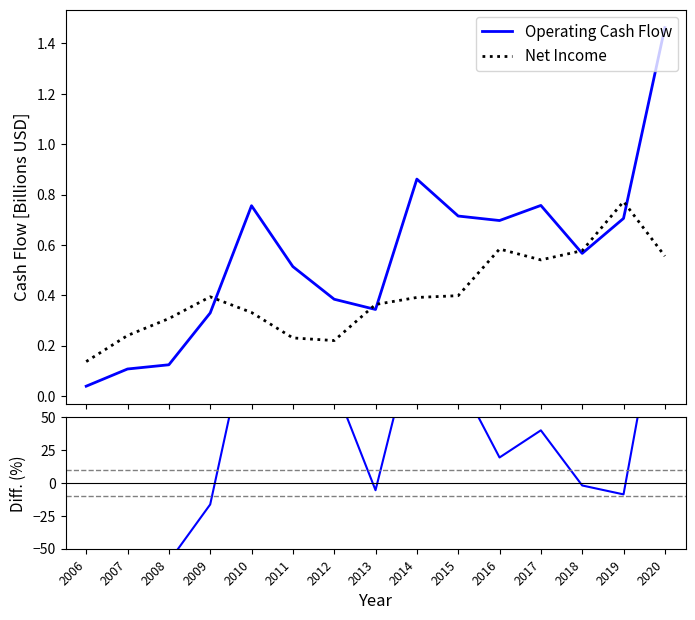

True or false: Operating Cash Flow has more than 1 points higher than both neighbors.

True